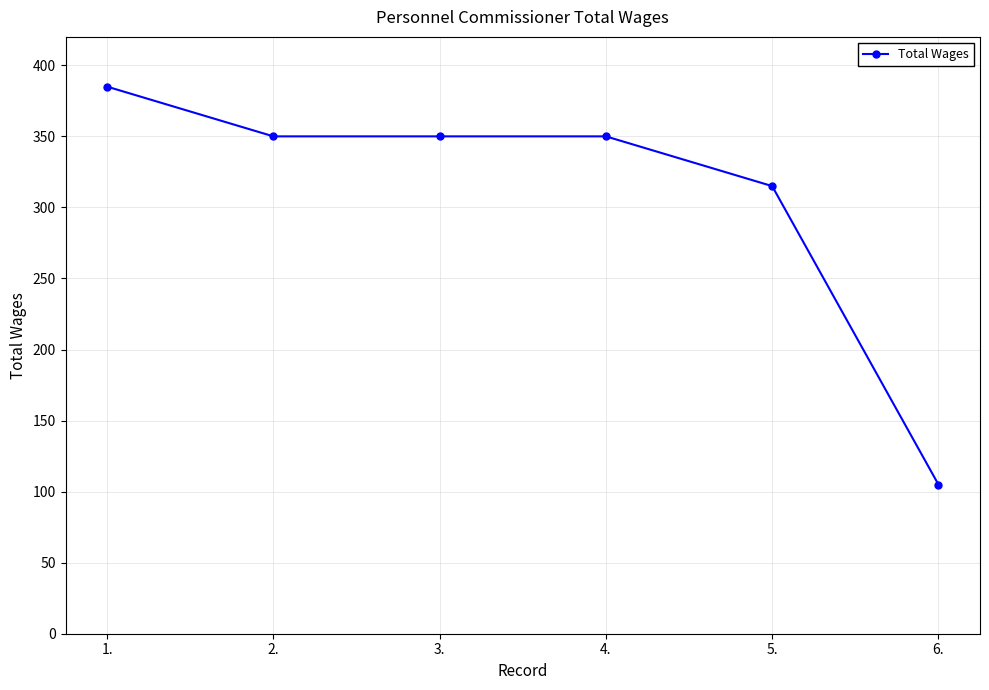

True or false: the data has more than 2 interior local peaks.

False